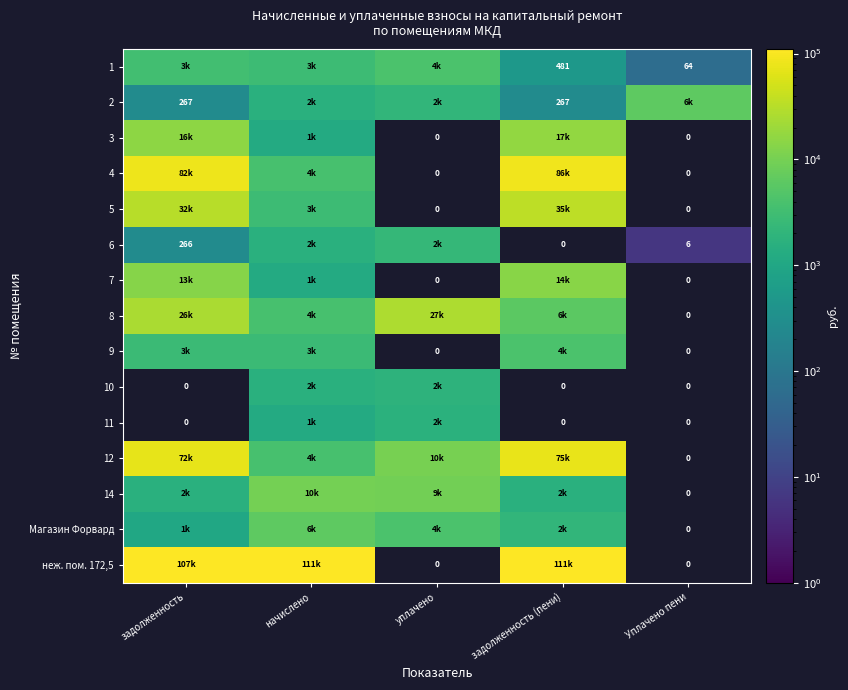

Which label corresponds to the smallest value in the chart?

Уплачено пени